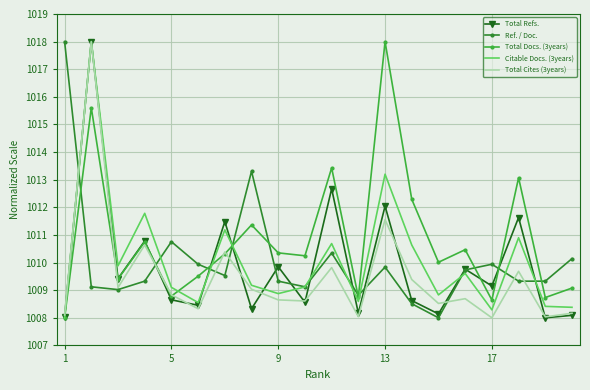

What is the minimum value shown in the chart?

1008.0